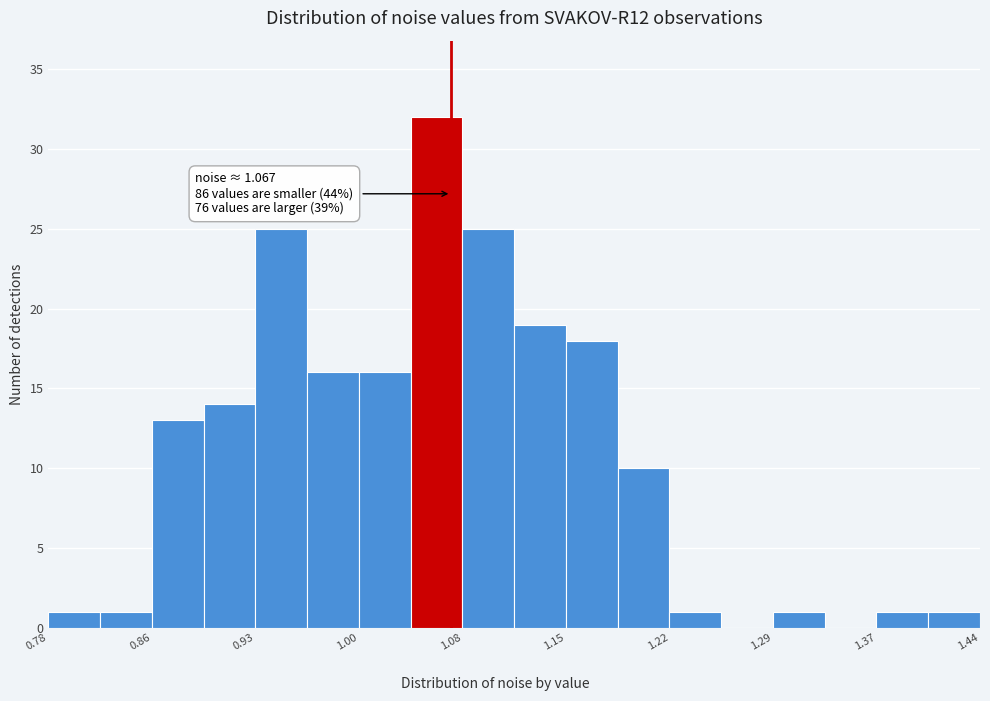

Around what value on the x-axis is the tallest bar? Give the approximate position of its centre, as read against the axis.

1.06